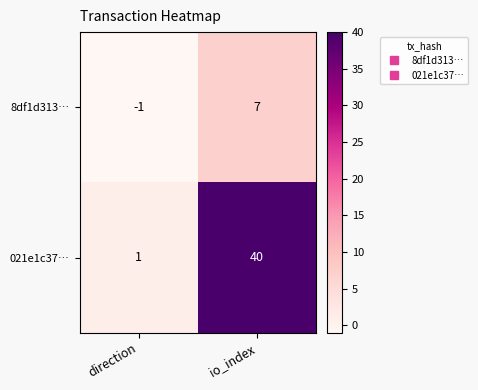

Read the 021e1c37… value at io_index.

40